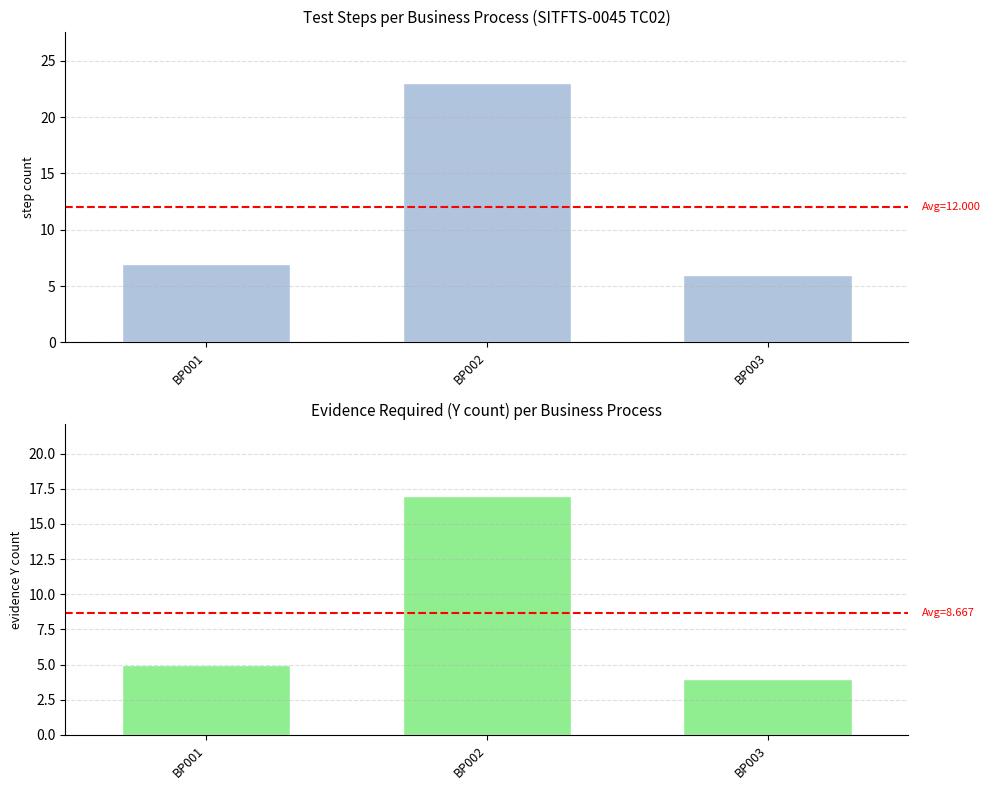

What is the average value of the Step Count per Business Process series?

12